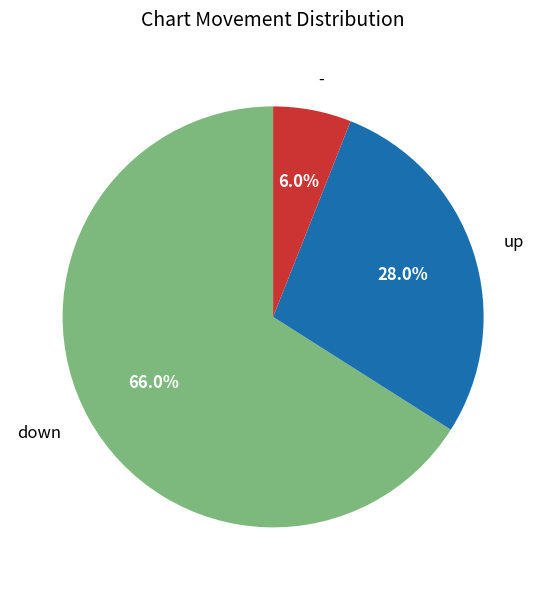

How many slices are in this pie chart?

3